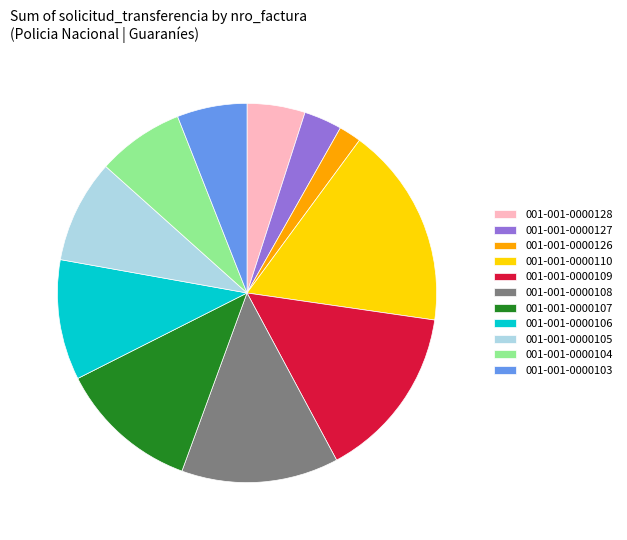

Do 001-001-0000110 and 001-001-0000107 together represent more than half of the pie?

No